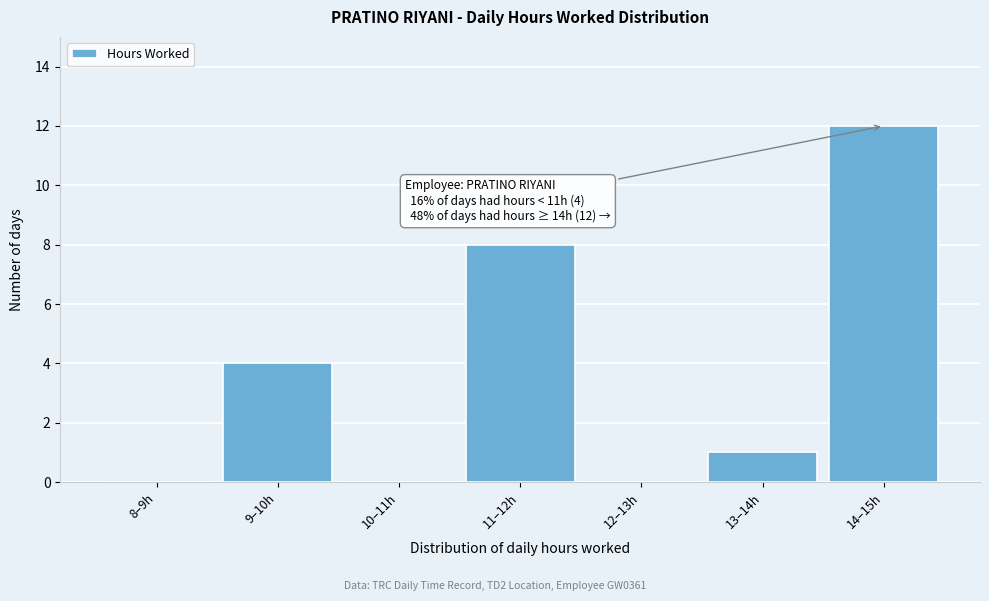

Reading left to right, extract all data points from this chart.

8–9h=0	9–10h=4	10–11h=0	11–12h=8	12–13h=0	13–14h=1	14–15h=12